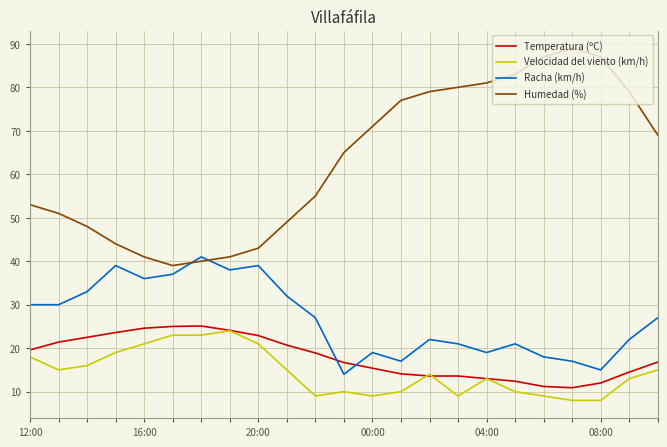

What is the minimum value for Temperatura (ºC)?

10.9